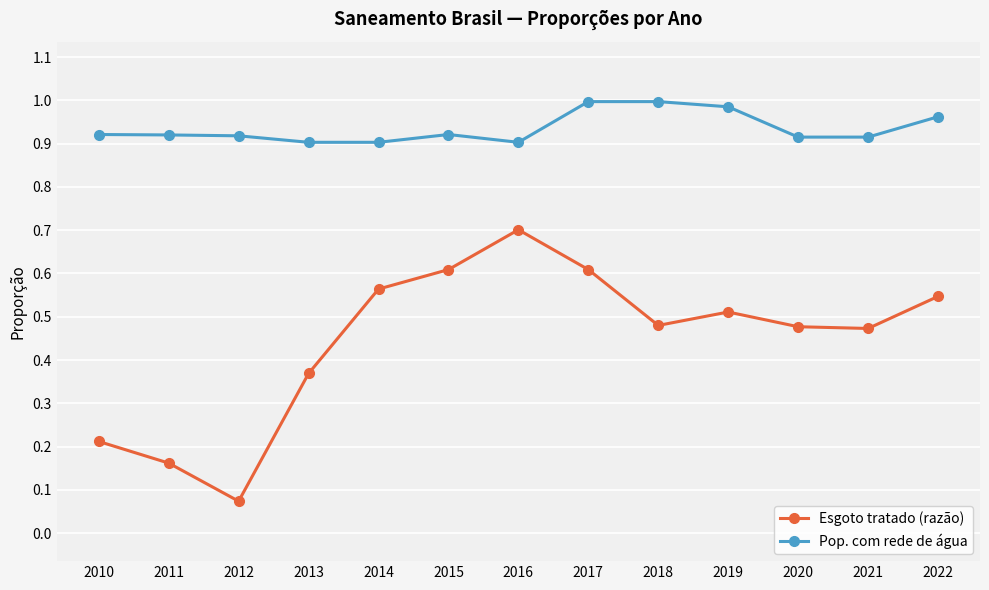

Which label corresponds to the smallest value in the chart?

2012